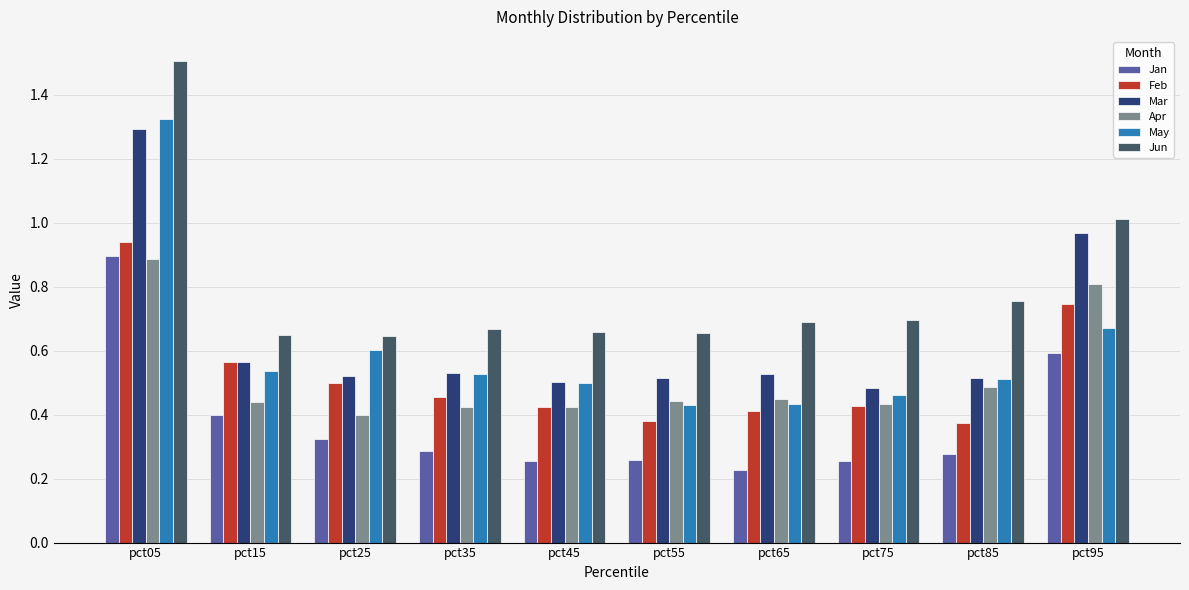

Is the value of Mar at pct55 greater than the value of May at pct55?

Yes